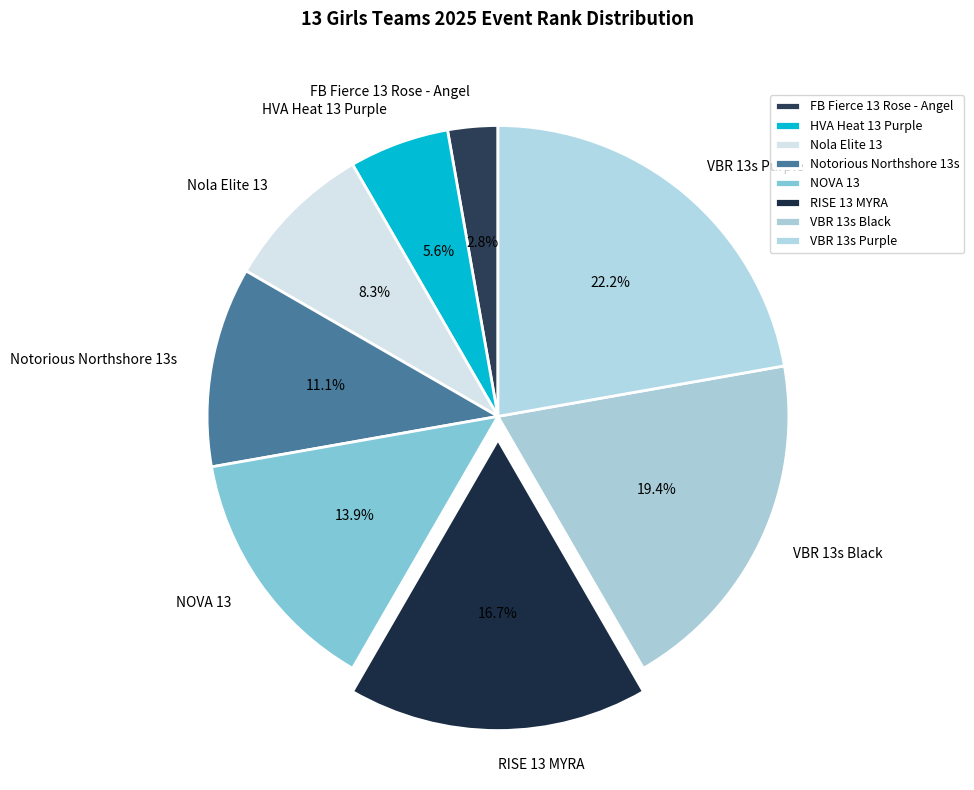

How many segments does this pie chart have?

8